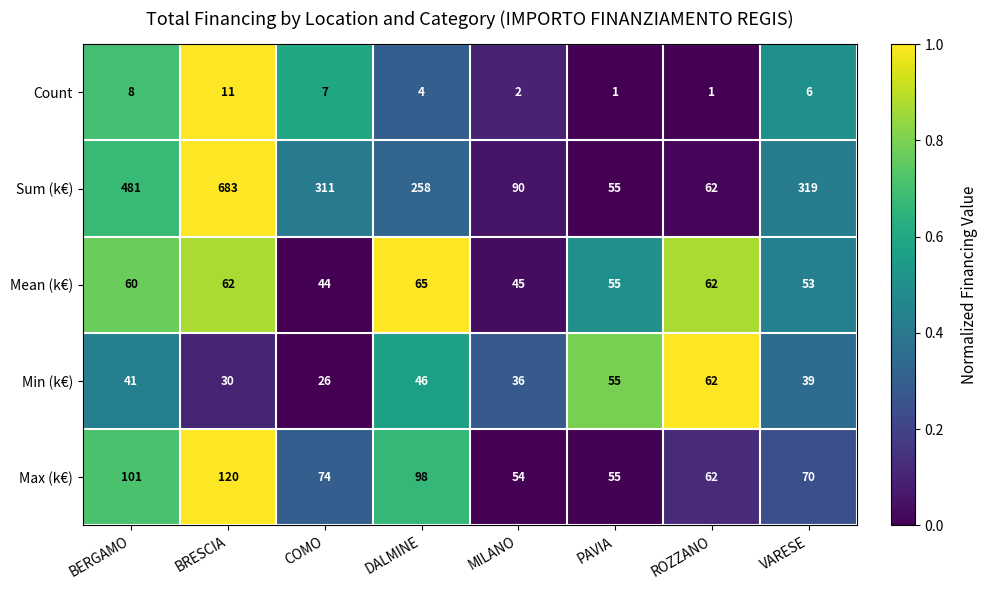

Rank the series by their maximum value, from lowest to highest.

Count, Min (k€), Mean (k€), Max (k€), Sum (k€)